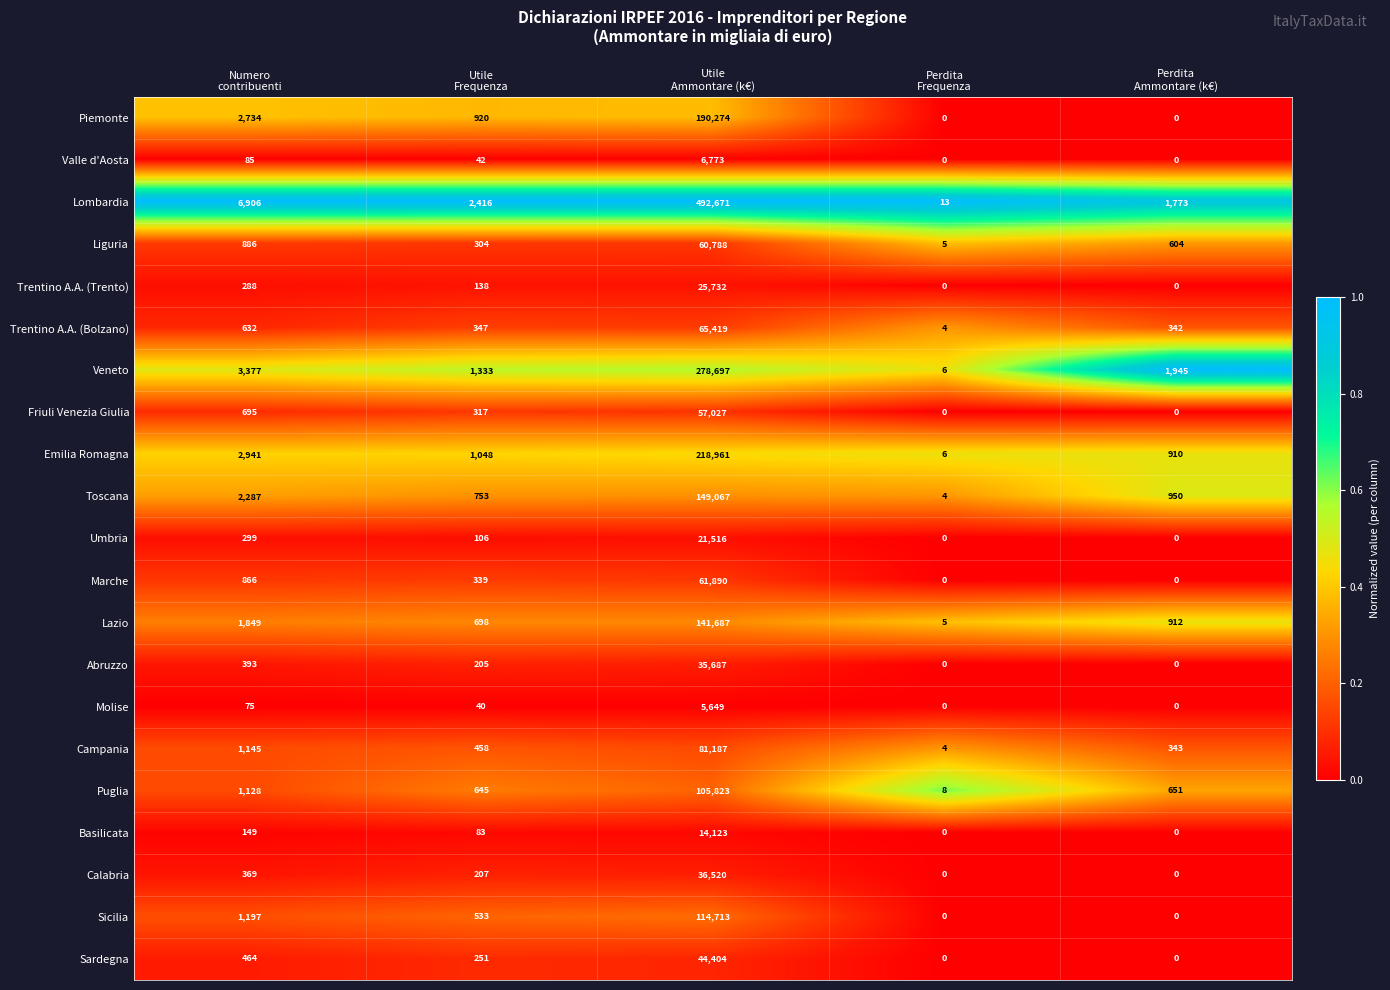

What is the greatest value displayed?

492671